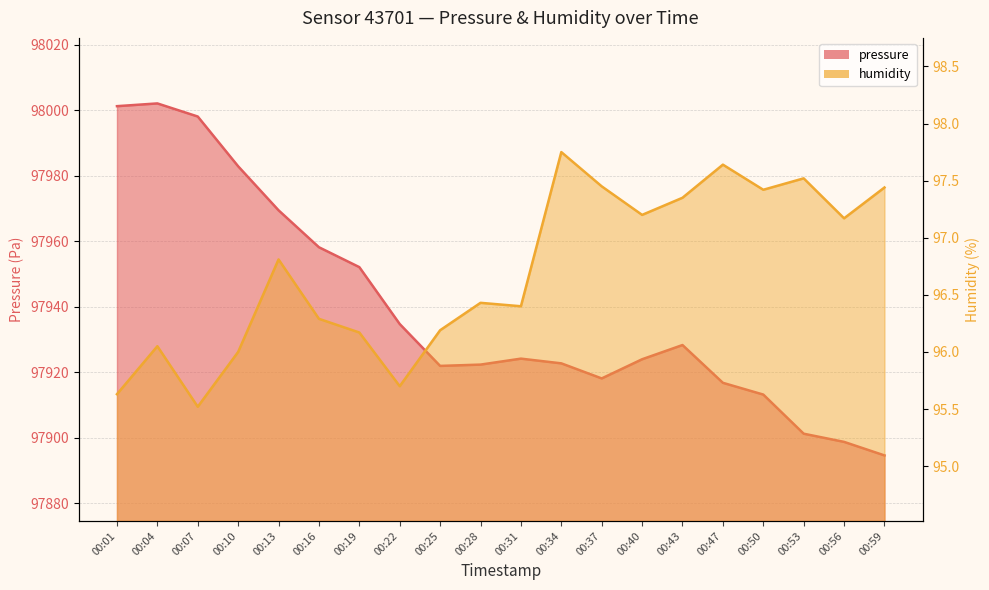

Reading right to left, what are all the values shown in this chart?

pressure: 00:59=97894.6	00:56=97898.7	00:53=97901.2	00:50=97913.2	00:47=97916.8	00:43=97928.3	00:40=97923.9	00:37=97918.1	00:34=97922.7	00:31=97924.1	00:28=97922.3	00:25=97921.9	00:22=97934.7	00:19=97952.1	00:16=97958.1	00:13=97969.4	00:10=97982.8	00:07=97998.0	00:04=98002.0	00:01=98001.2
humidity: 00:59=97.4	00:56=97.2	00:53=97.5	00:50=97.4	00:47=97.6	00:43=97.3	00:40=97.2	00:37=97.5	00:34=97.8	00:31=96.4	00:28=96.4	00:25=96.2	00:22=95.7	00:19=96.2	00:16=96.3	00:13=96.8	00:10=96.0	00:07=95.5	00:04=96.0	00:01=95.6